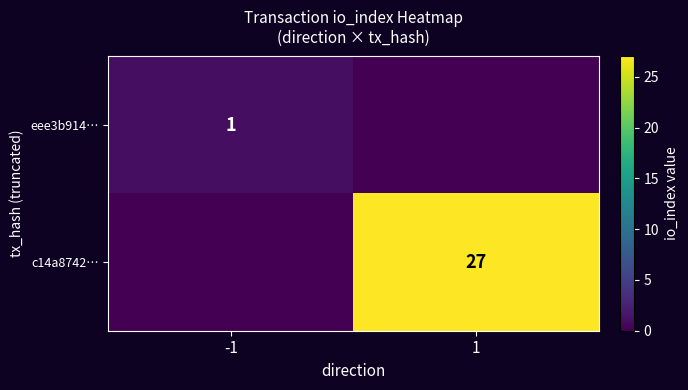

Is it true that eee3b914… equals 1 at -1?

True